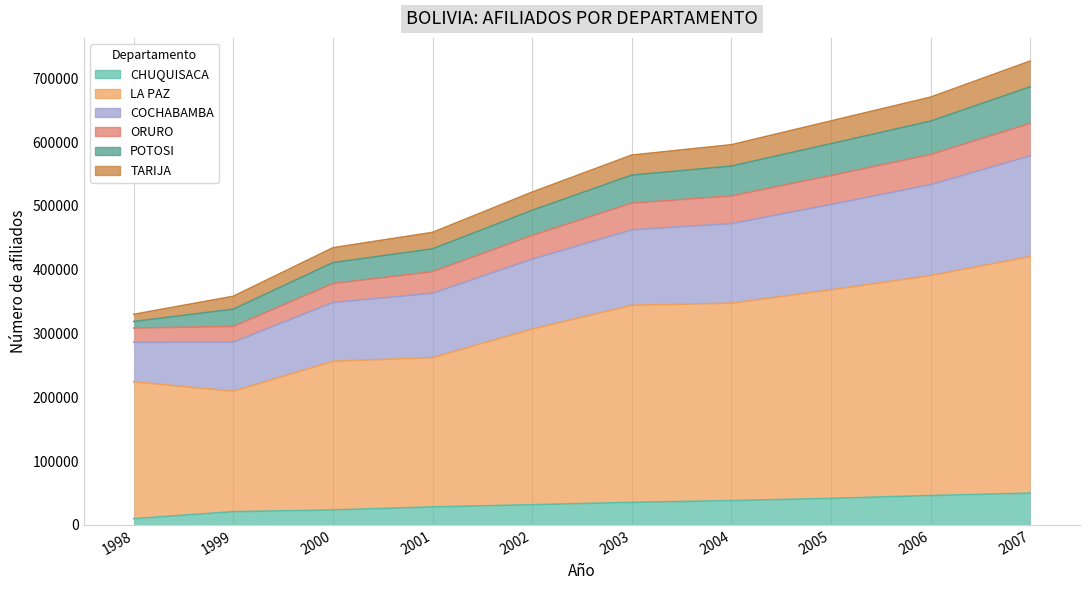

Rank the categories by ORURO value from highest to lowest.

2007, 2006, 2005, 2004, 2003, 2002, 2001, 2000, 1999, 1998